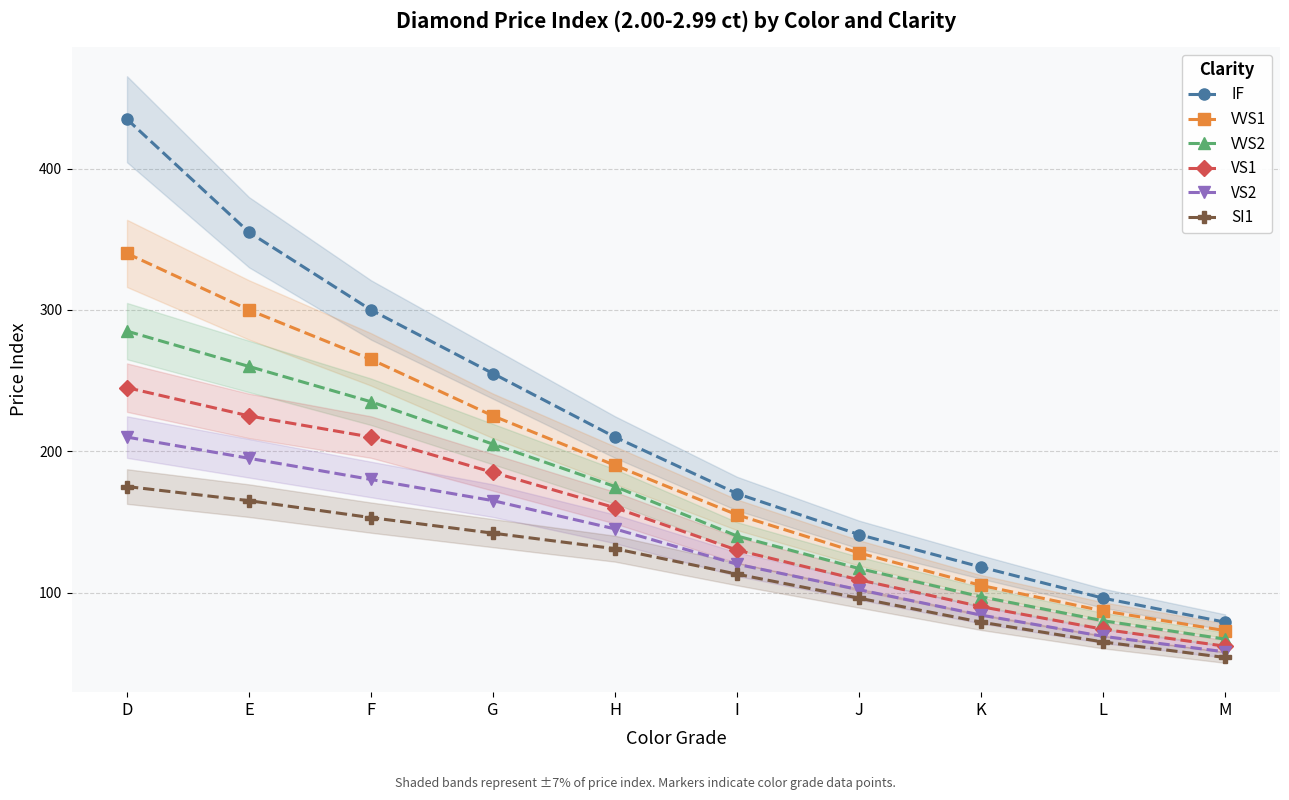

True or false: VVS1 has a value of 416 at E.

False